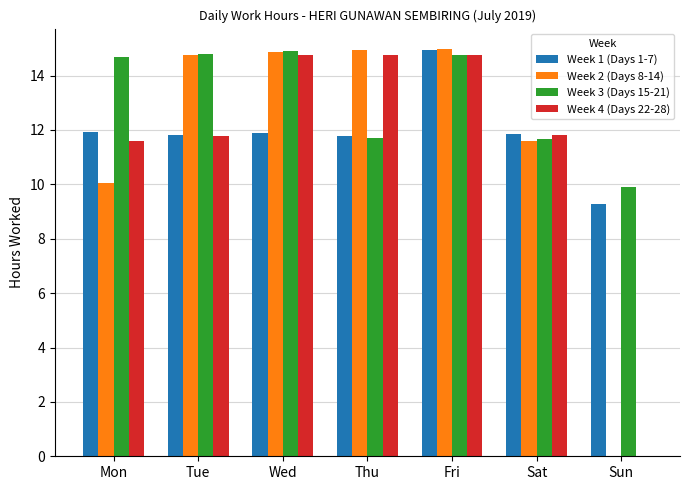

At which label does Week 1 (Days 1-7) first exceed 11?

Mon